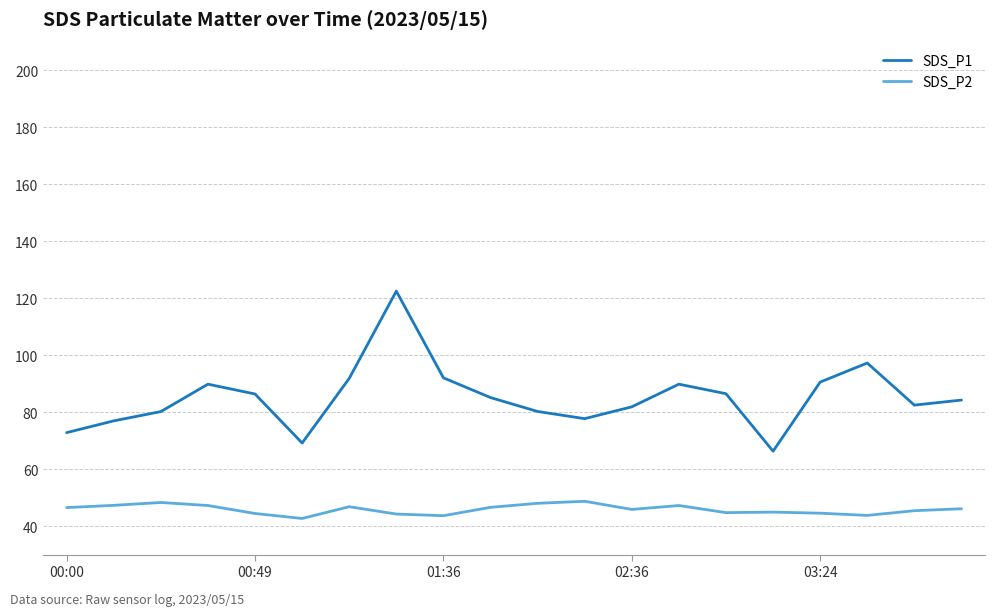

What is the smallest value displayed?

42.7